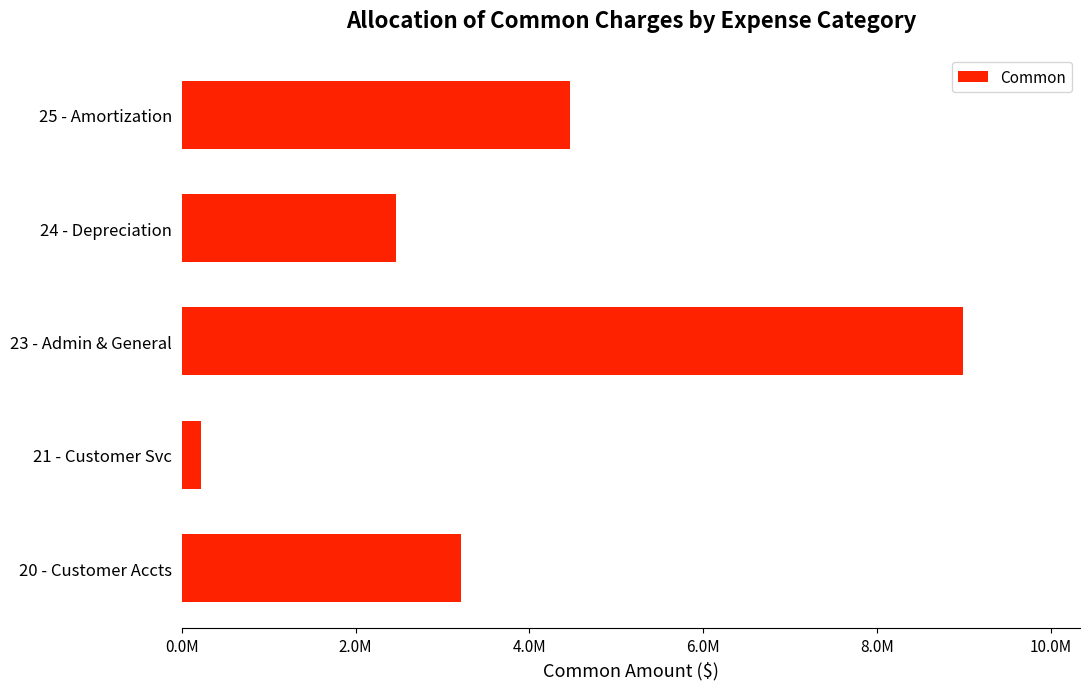

Are the bars horizontal?

Yes